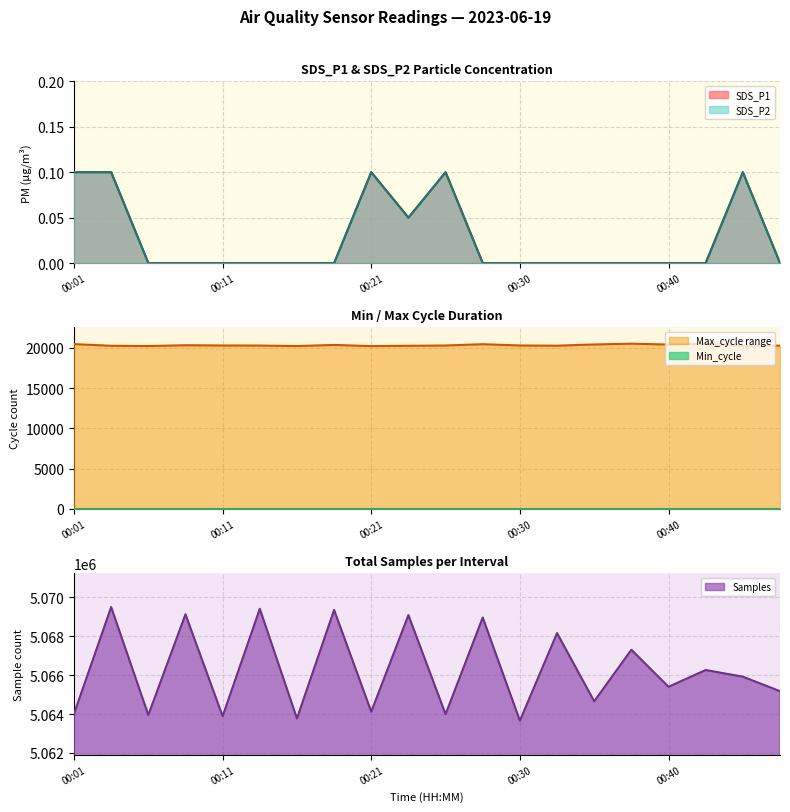

What is the difference between the second highest and minimum values in the Samples series?

5756